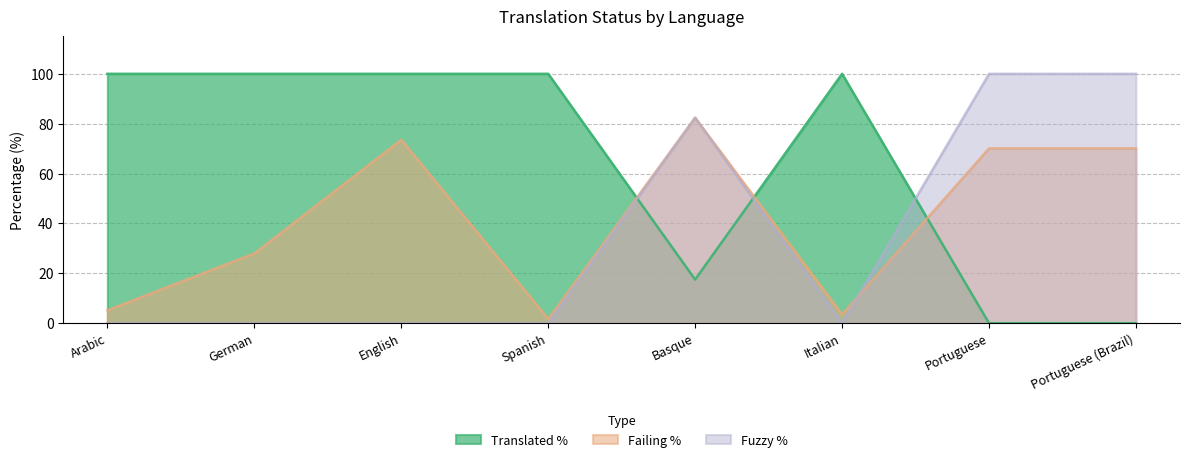

What is the label of the 3rd point from the right?

Italian